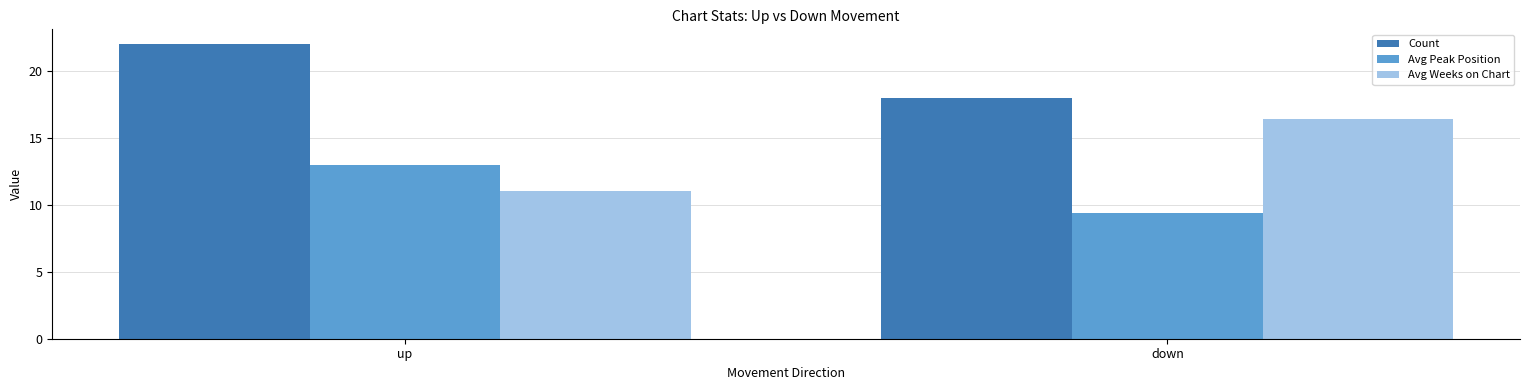

List the series in order of their overall mean, highest first.

Count, Avg Weeks on Chart, Avg Peak Position